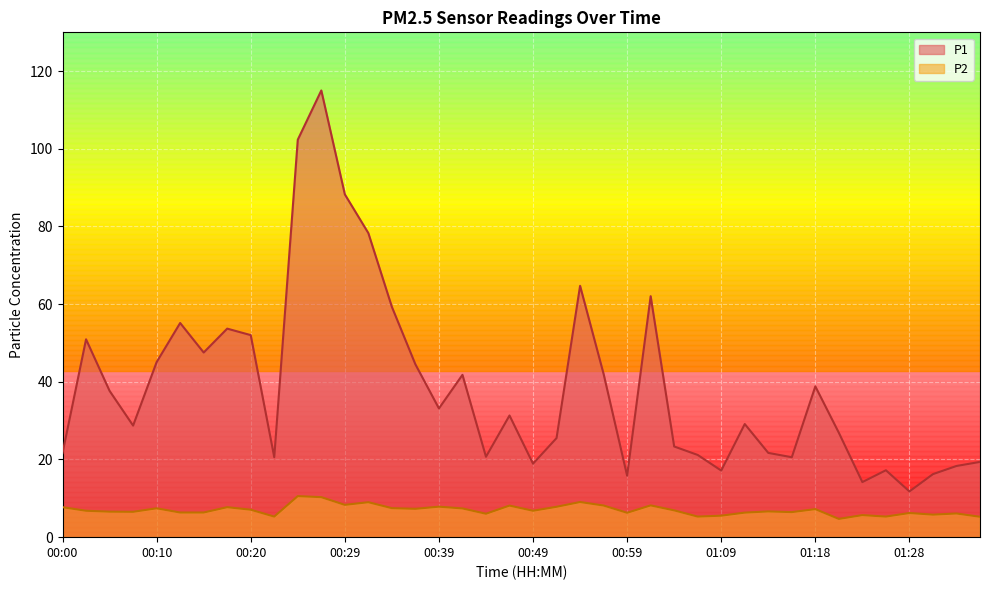

Reading left to right, list all the values displayed in this chart.

P1: 00:00=21.6	00:03=51.0	00:05=37.7	00:07=28.7	00:10=45.1	00:12=55.1	00:15=47.5	00:17=53.7	00:20=52.0	00:22=20.6	00:25=102.3	00:27=115.0	00:29=88.3	00:32=78.3	00:34=59.3	00:37=44.5	00:39=33.1	00:42=41.8	00:44=20.7	00:47=31.3	00:49=18.9	00:51=25.5	00:54=64.7	00:56=42.0	00:59=15.8	01:01=62.0	01:04=23.4	01:06=21.2	01:09=17.1	01:11=29.1	01:13=21.7	01:16=20.6	01:18=38.8	01:21=26.9	01:23=14.2	01:26=17.2	01:28=11.8	01:31=16.2	01:33=18.3	01:36=19.4
P2: 00:00=7.7	00:03=6.8	00:05=6.6	00:07=6.5	00:10=7.4	00:12=6.3	00:15=6.3	00:17=7.7	00:20=7.1	00:22=5.3	00:25=10.6	00:27=10.3	00:29=8.3	00:32=9.0	00:34=7.5	00:37=7.3	00:39=7.8	00:42=7.4	00:44=6.0	00:47=8.1	00:49=6.8	00:51=7.8	00:54=9.1	00:56=8.2	00:59=6.3	01:01=8.2	01:04=6.9	01:06=5.3	01:09=5.5	01:11=6.3	01:13=6.6	01:16=6.5	01:18=7.2	01:21=4.7	01:23=5.7	01:26=5.3	01:28=6.2	01:31=5.8	01:33=6.1	01:36=5.2